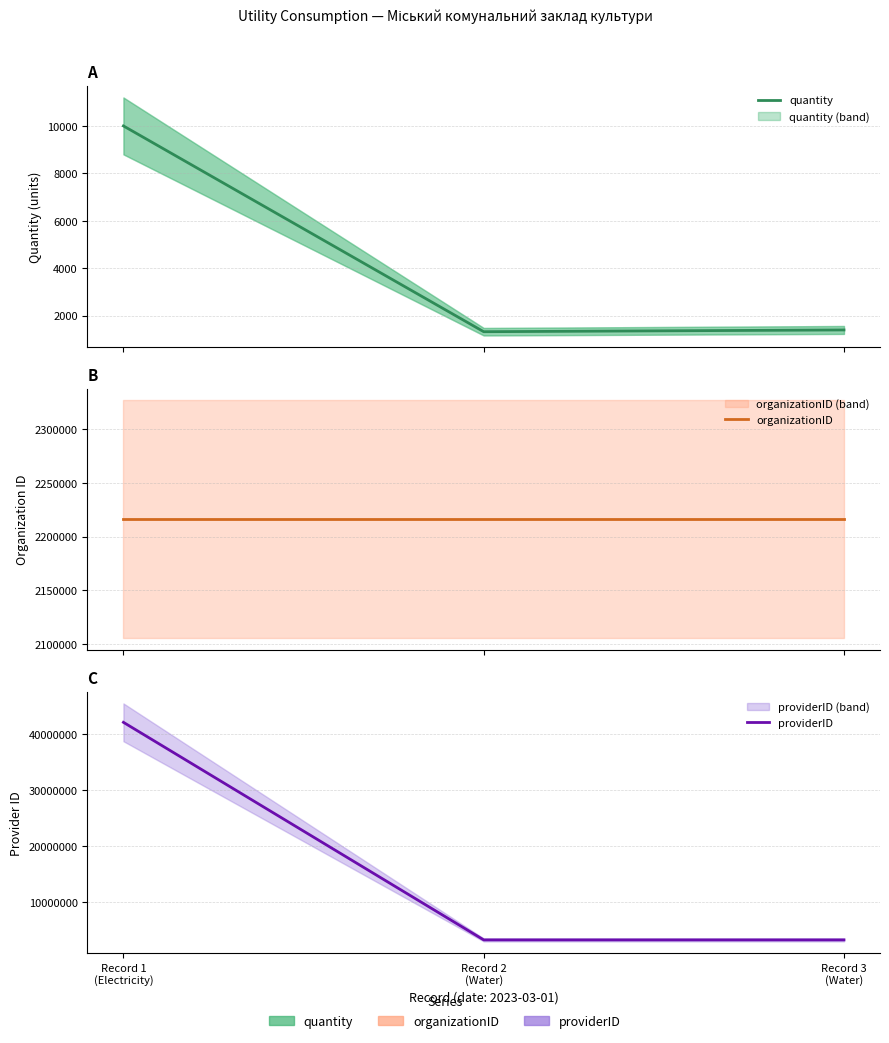

Count the number of data series in this chart.

3